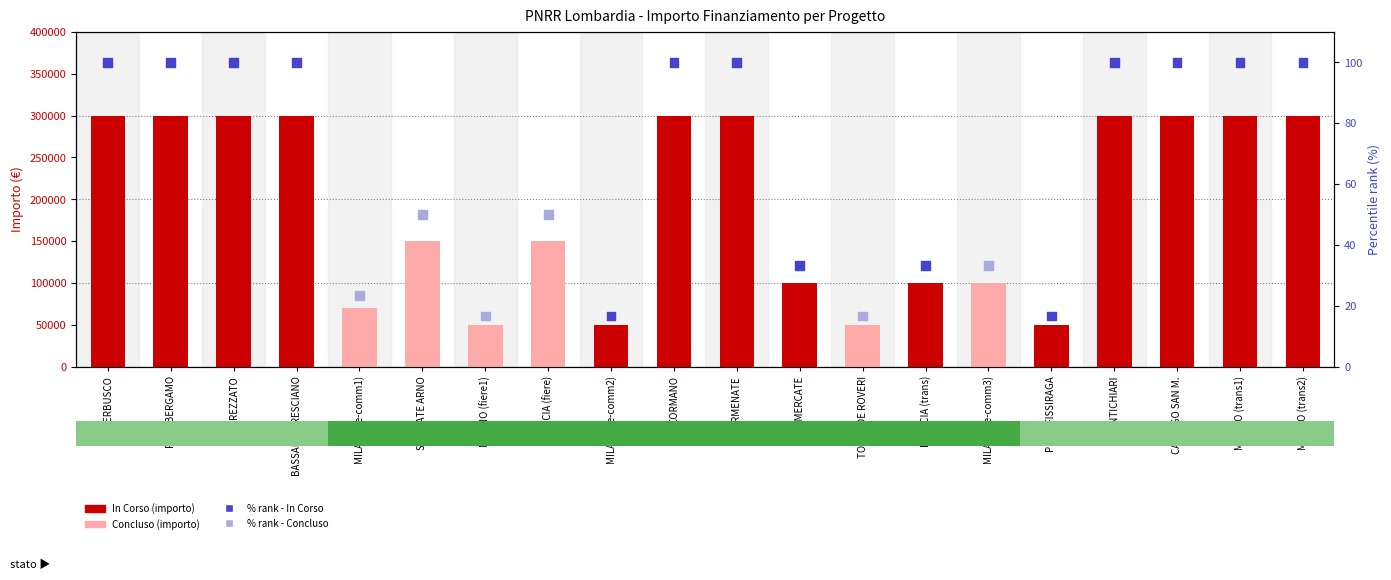

What is the total value across all series at MILANO (e-comm1)?

70023.3